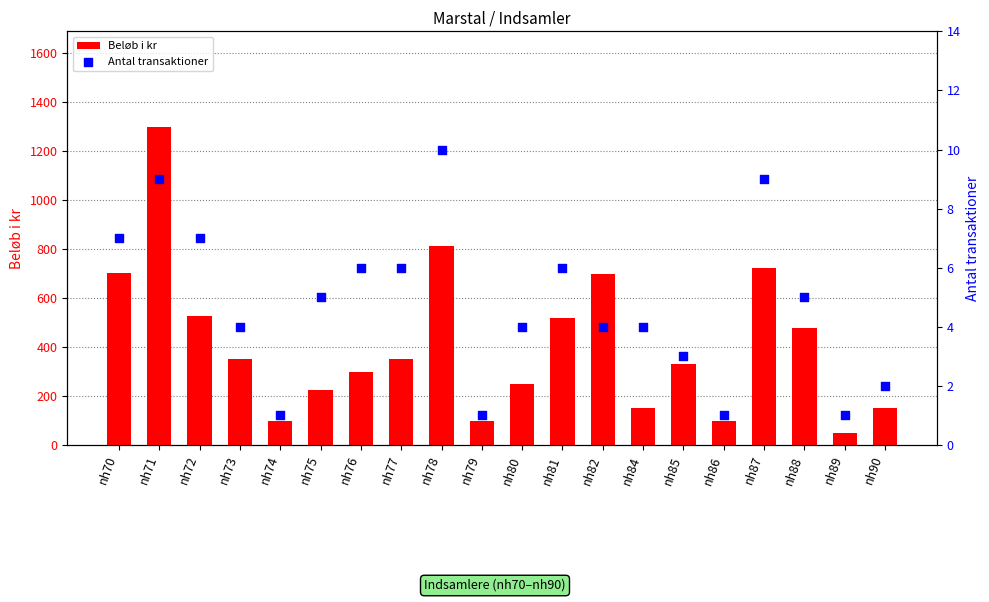

Which series contains the lowest Y value?

Antal transaktioner